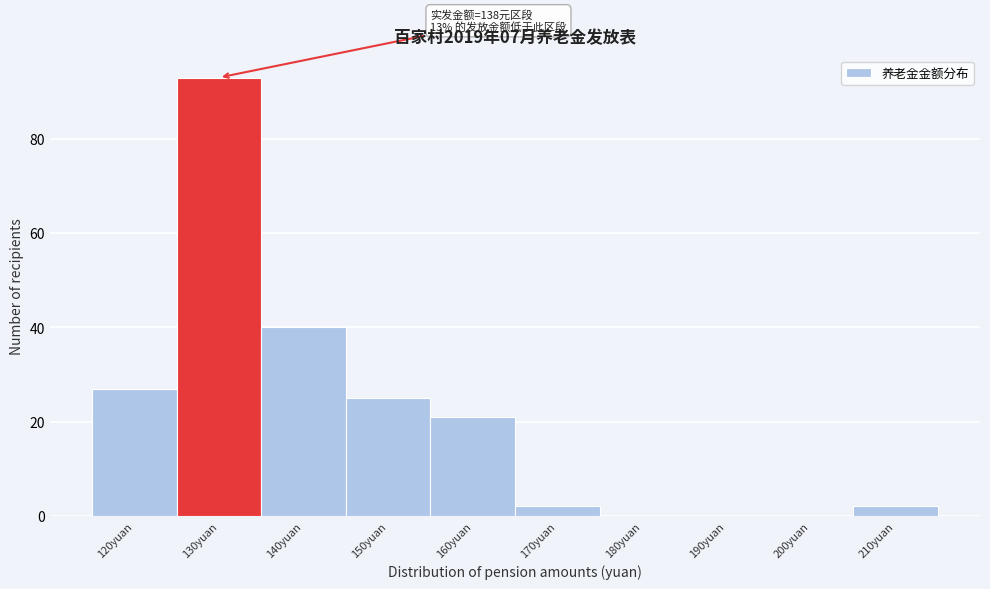

Reading left to right, list all the values displayed in this chart.

120yuan=27	130yuan=93	140yuan=40	150yuan=25	160yuan=21	170yuan=2	180yuan=0	190yuan=0	200yuan=0	210yuan=2